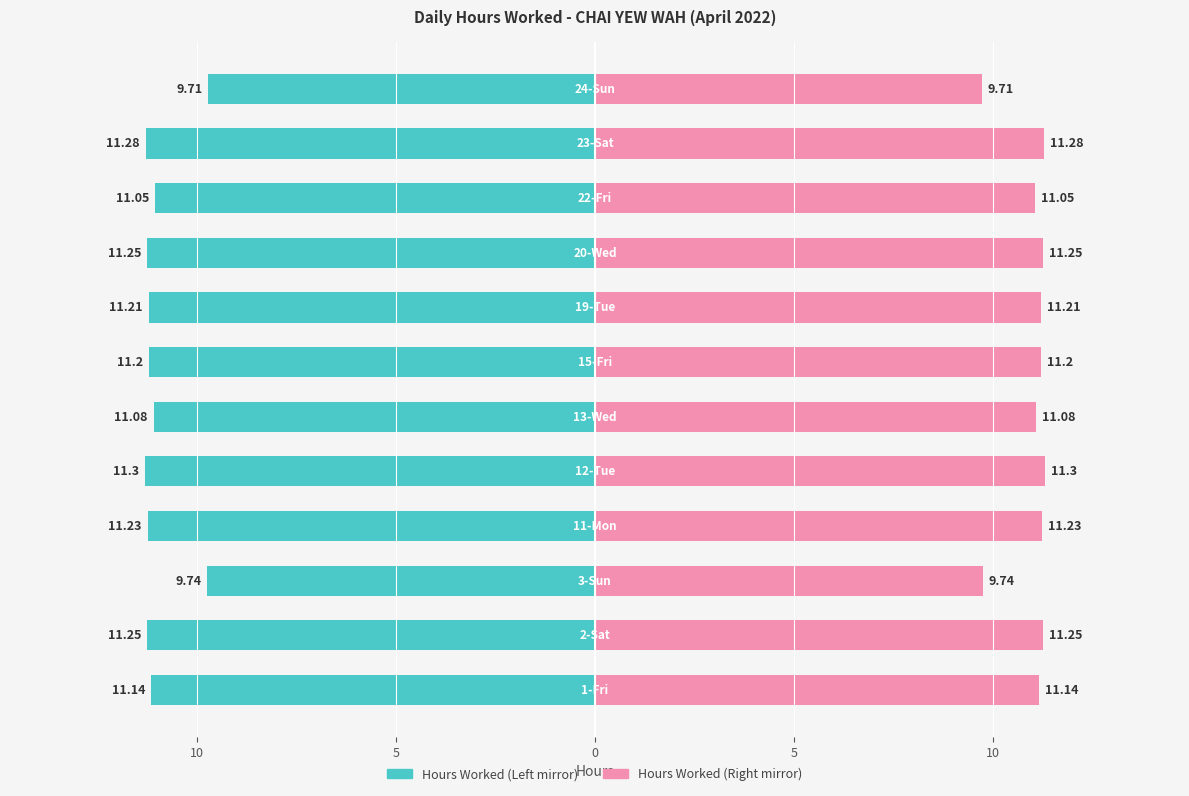

List the labels in order of value, largest first.

12-Tue, 23-Sat, 2-Sat, 20-Wed, 11-Mon, 19-Tue, 15-Fri, 1-Fri, 13-Wed, 22-Fri, 3-Sun, 24-Sun